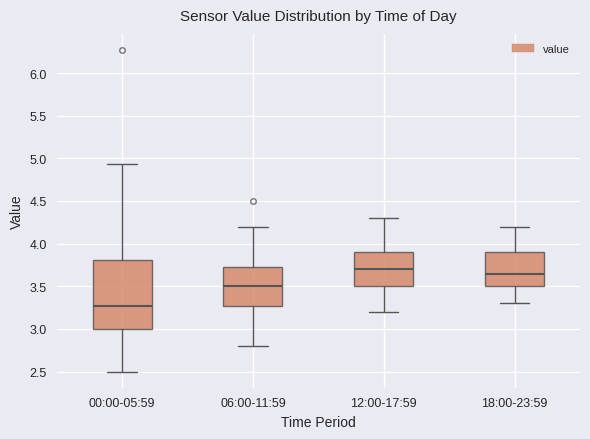

Reading left to right, transcribe this box plot: for each box, give where its median line is, the range the box spans, and where its two whiskers end, as read against the y-axis. The values are not printed on the chart, so give them approximately, as read against the axis.

00:00-05:59: median 3.25, box 3.00 to 3.80, whiskers 2.50 to 4.95
06:00-11:59: median 3.50, box 3.30 to 3.75, whiskers 2.80 to 4.20
12:00-17:59: median 3.70, box 3.50 to 3.90, whiskers 3.20 to 4.30
18:00-23:59: median 3.65, box 3.50 to 3.90, whiskers 3.30 to 4.20